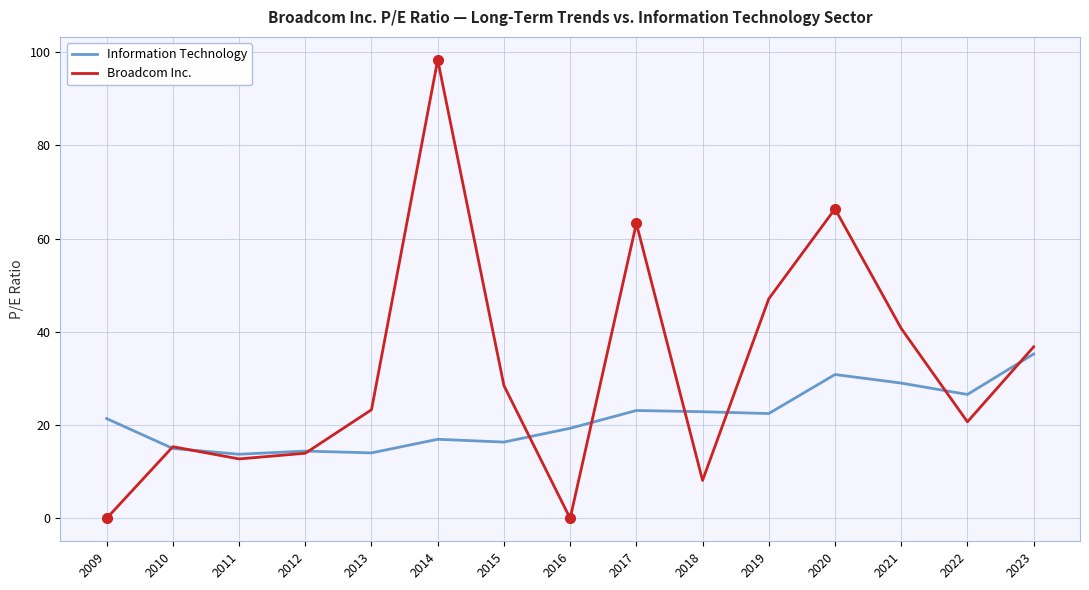

At how many categories does at least one series exceed 62?

3